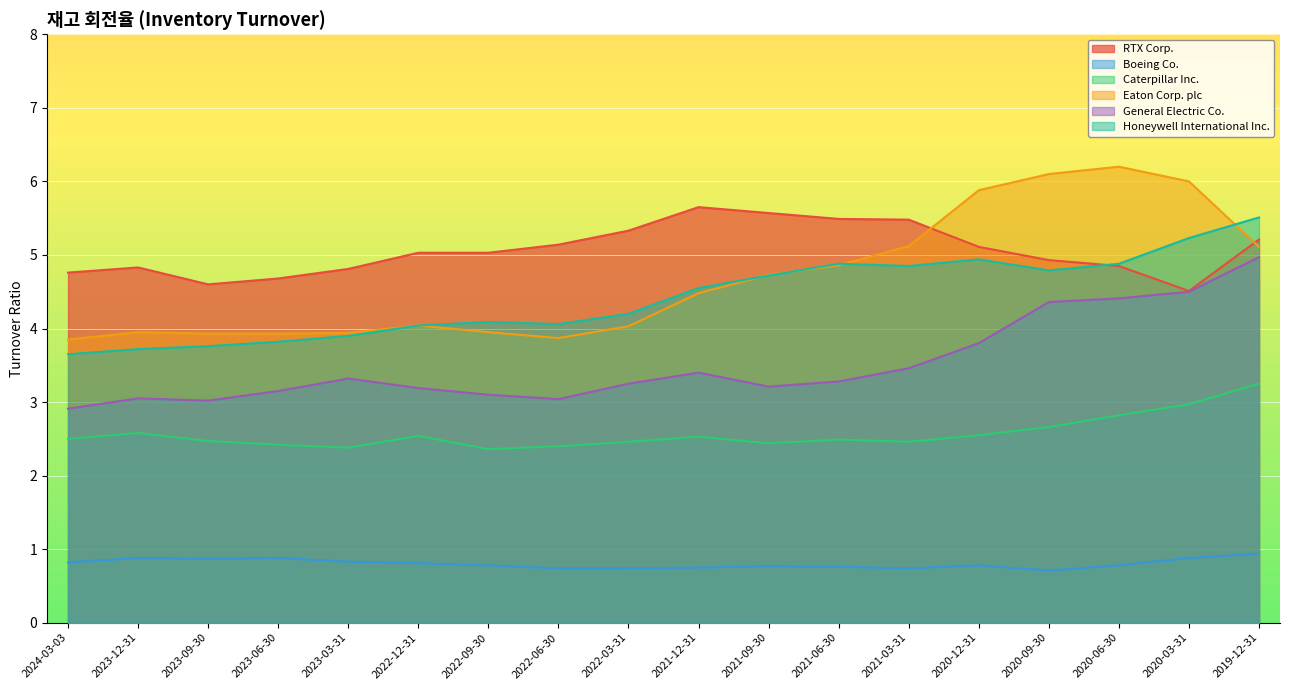

What is the sum of all RTX Corp. values?

91.0